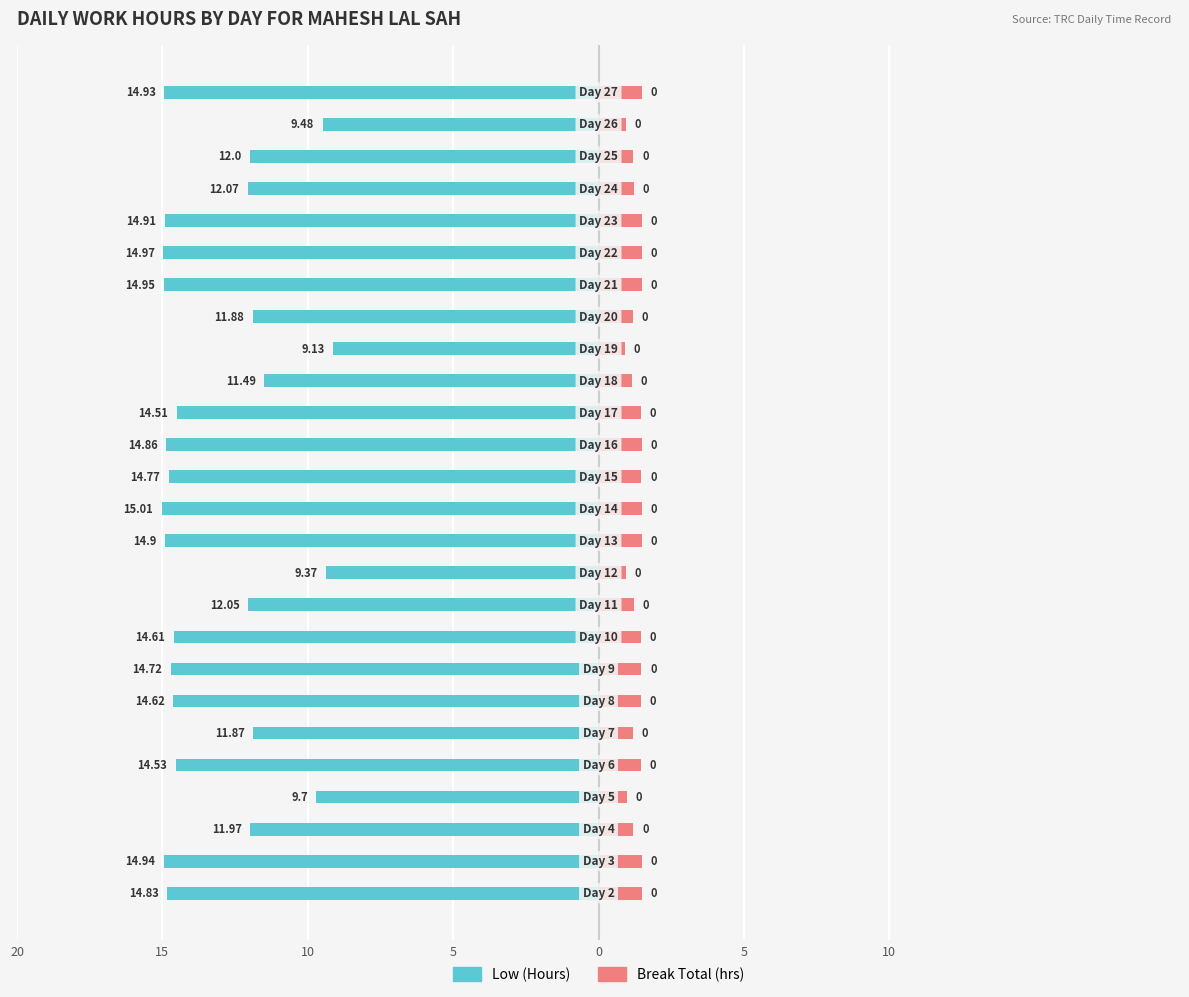

At which category does the chart reach its minimum across all series?

12